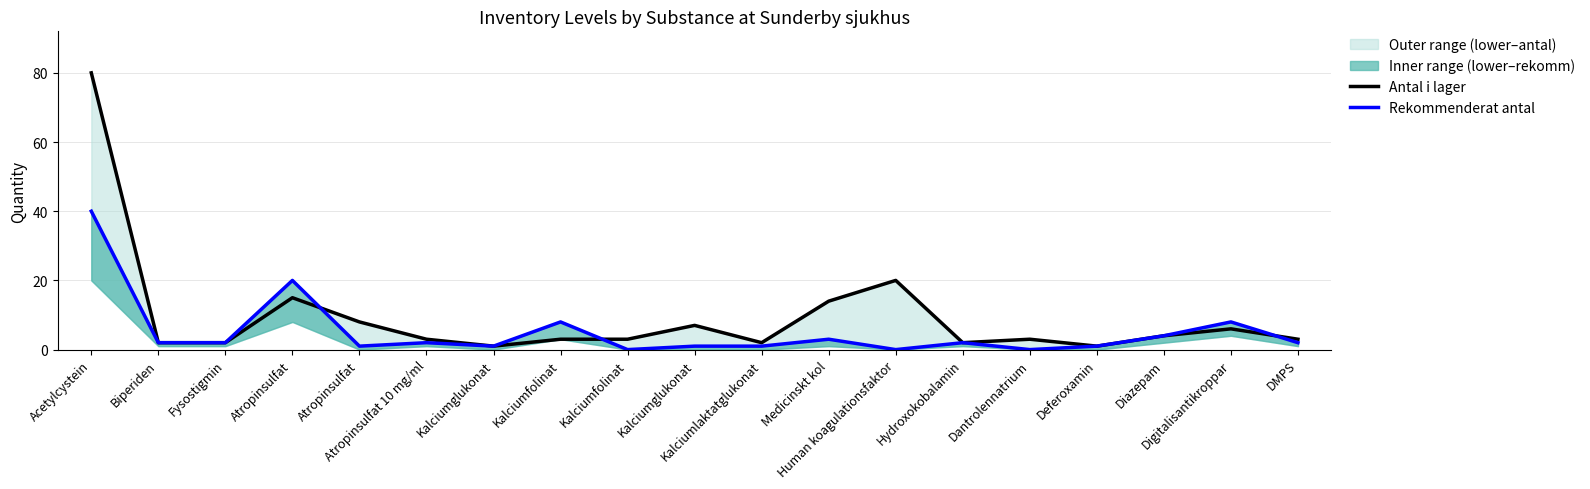

Which category has the lowest value across all series?

Kalciumfolinat